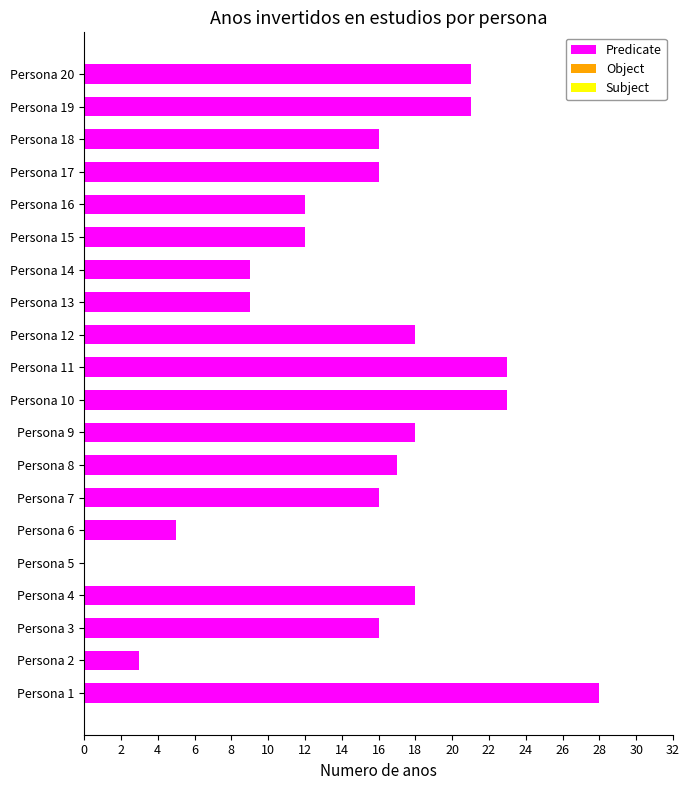

The chart shows a value of 17 at Persona 8. True or false?

True